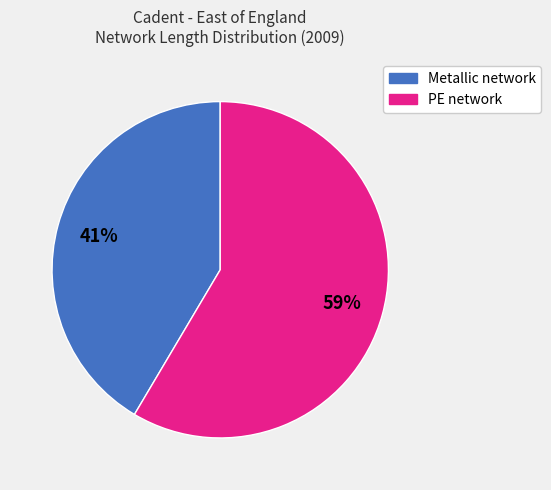

Does any single category account for the majority?

Yes